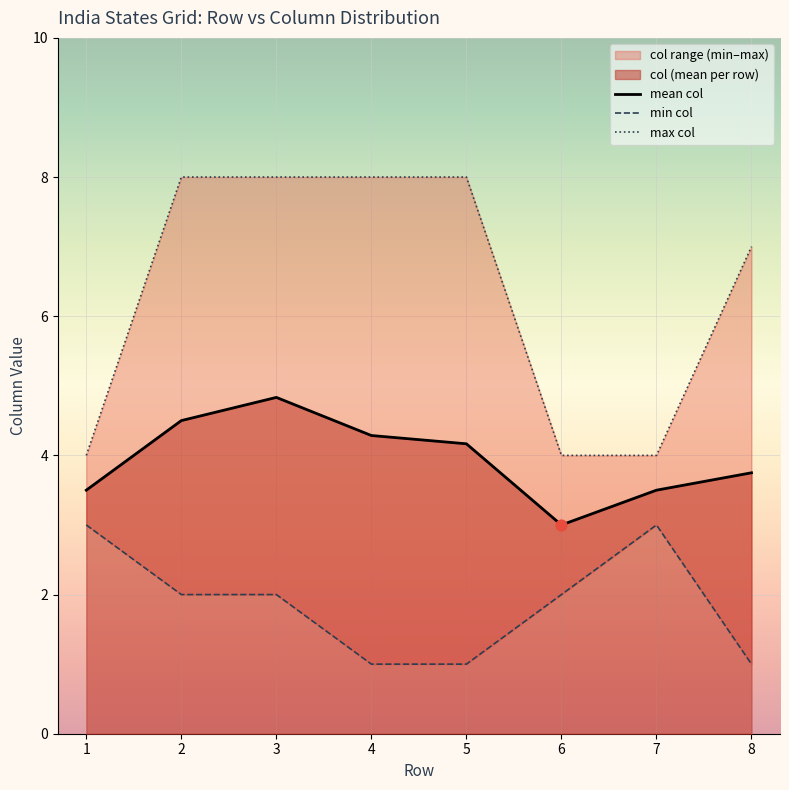

The value of mean col at 6 is 3.0. True or false?

True